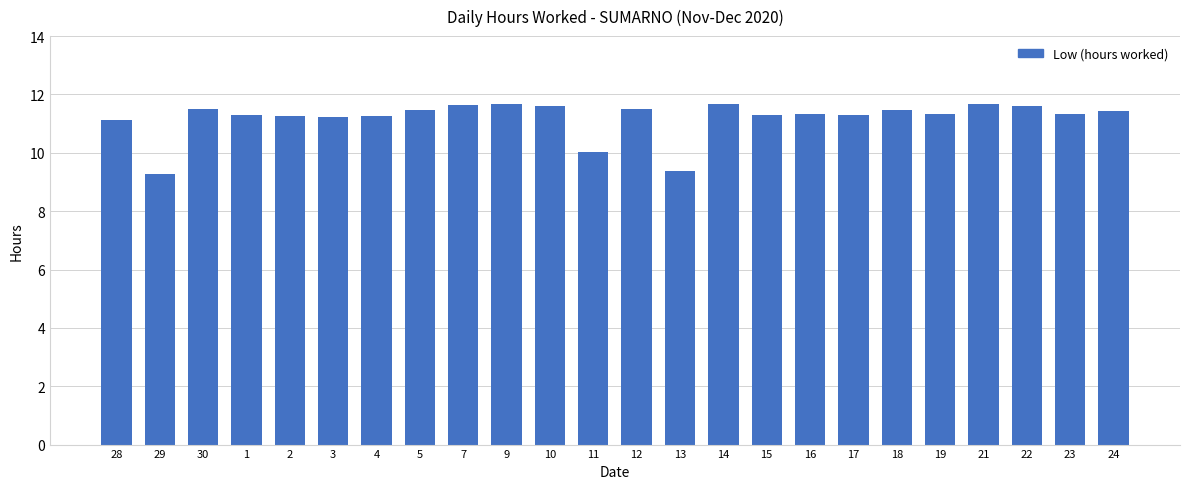

What is the difference between the maximum and second lowest values?

2.3